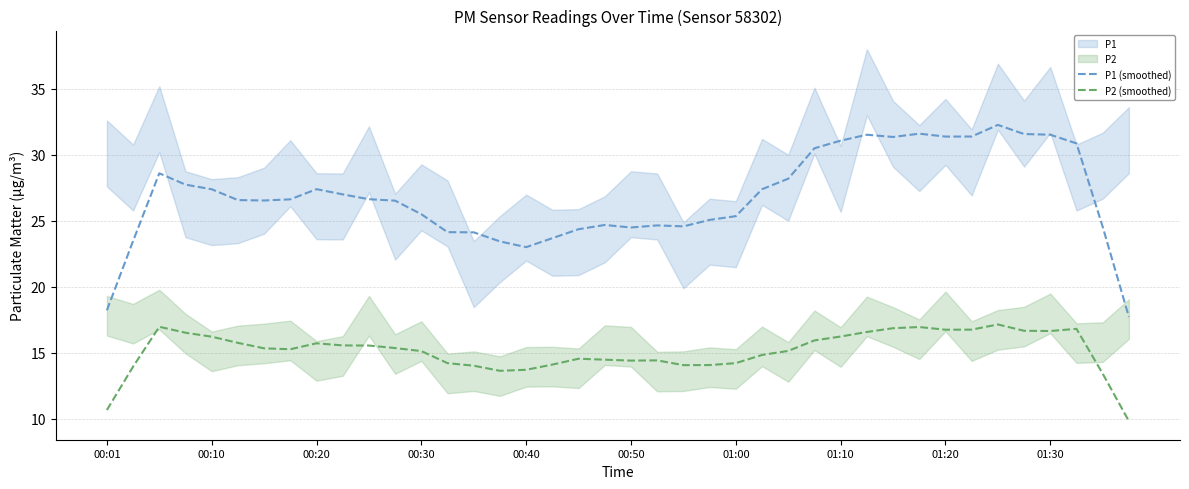

What is the highest value of the P2 (smoothed) series?

17.1